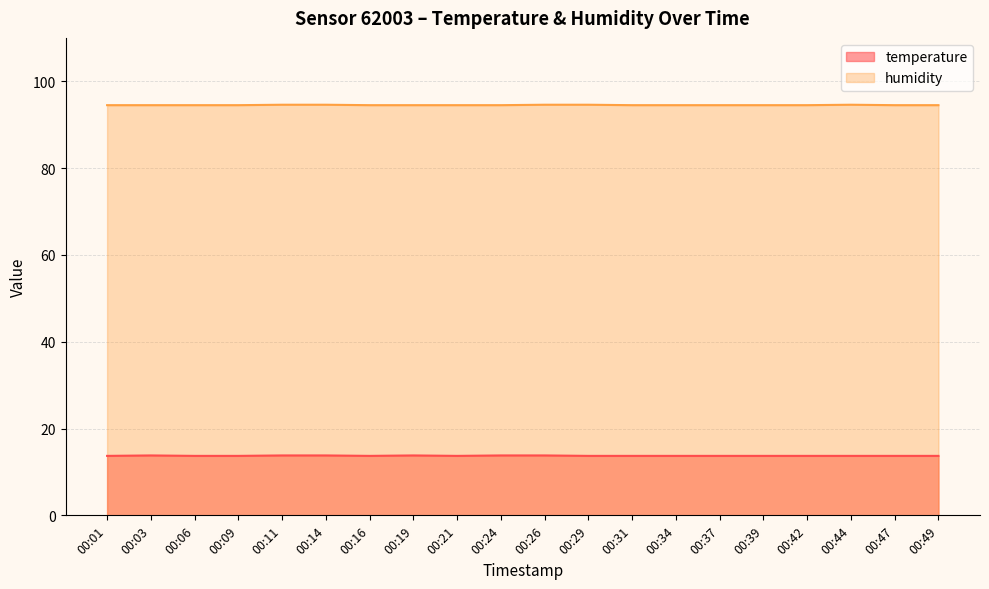

What is the difference between the highest and lowest values at 00:19?

80.7